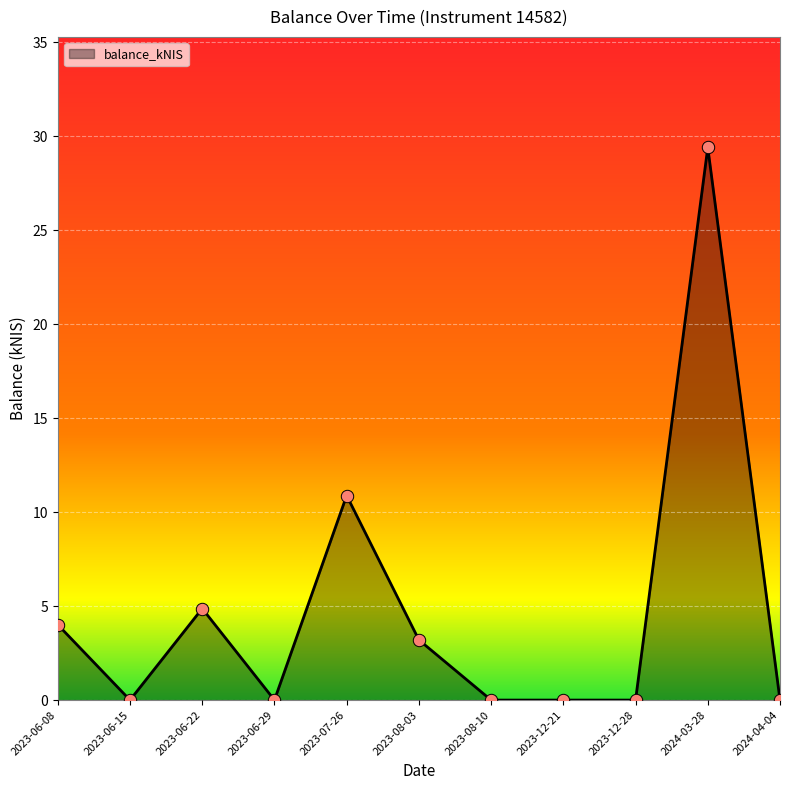

Between 2023-06-29 and 2023-07-26, which is larger?

2023-07-26